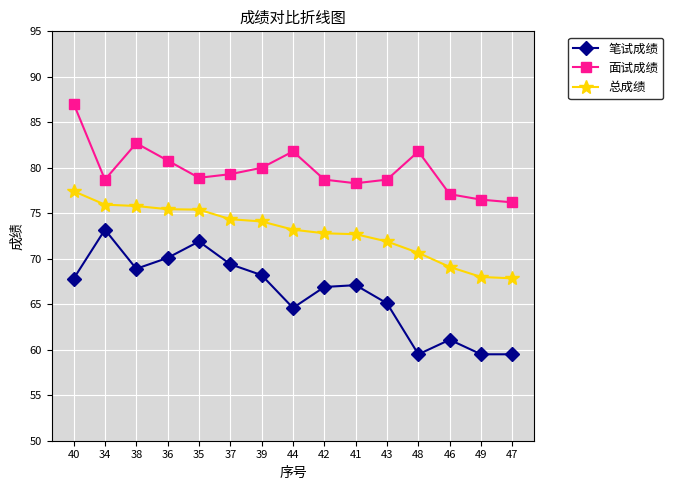

True or false: 笔试成绩 and 面试成绩 cross at least once.

False